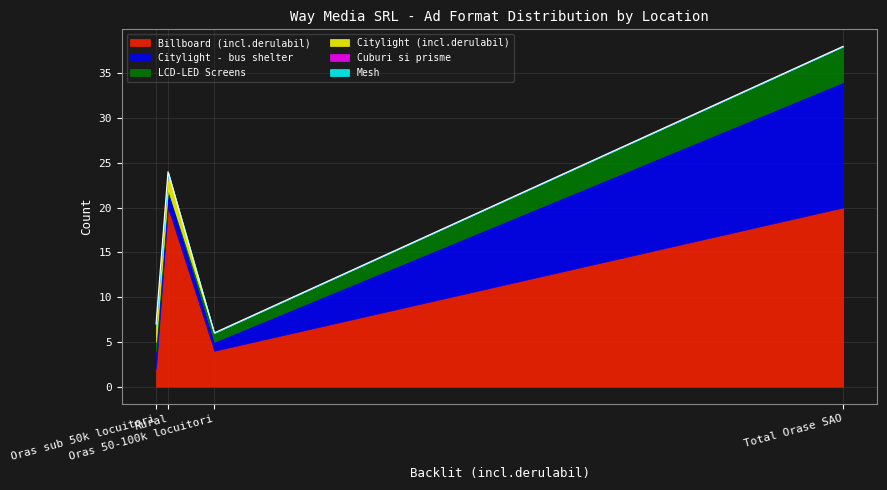

Rank the series by their maximum value, from highest to lowest.

Billboard (incl.derulabil), Citylight - bus shelter, LCD-LED Screens, Citylight (incl.derulabil), Cuburi si prisme, Mesh